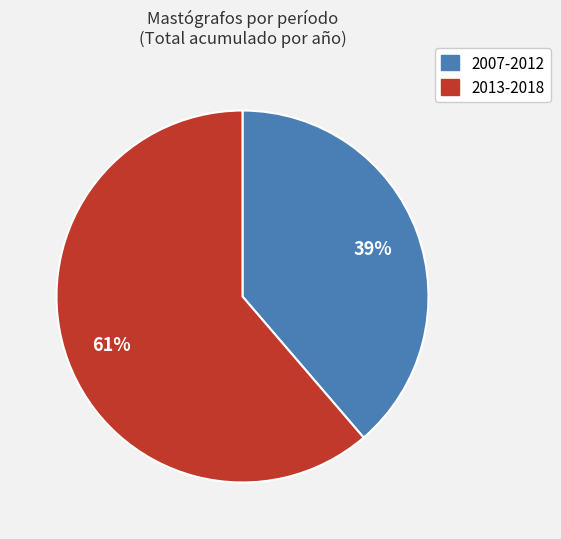

To the nearest percent, what is the average slice percentage?

50%